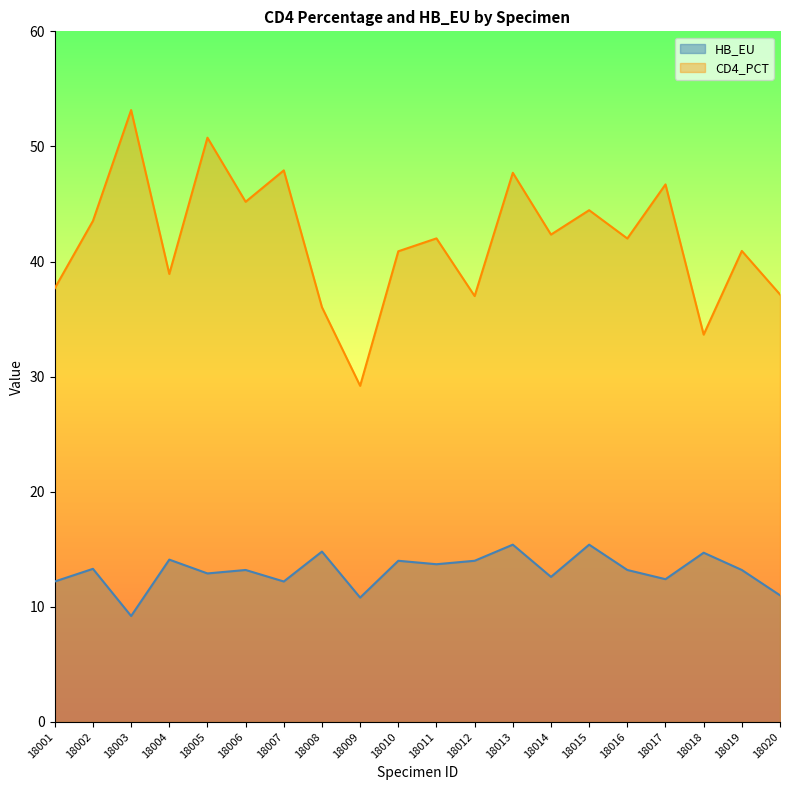

What is the sum of all HB_EU values?

262.3